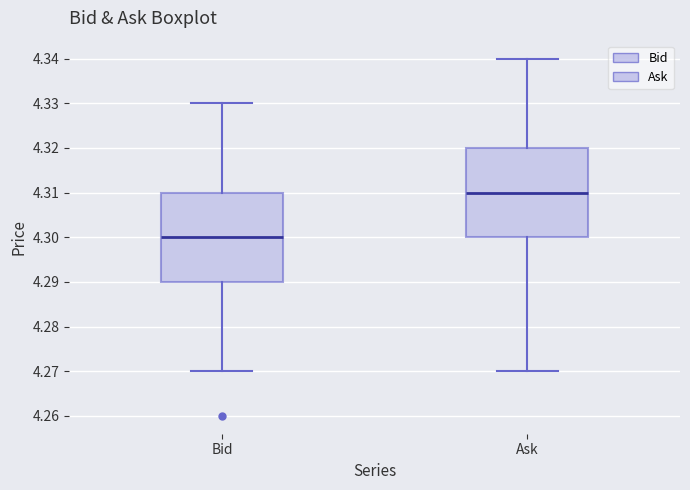

Which box has the highest median line?

Ask